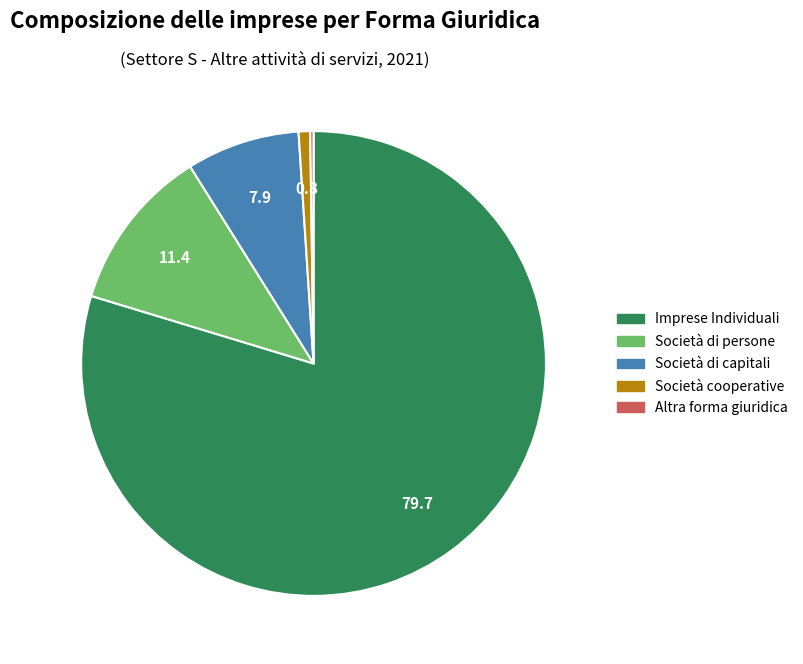

What is the largest slice in the pie chart?

Imprese Individuali